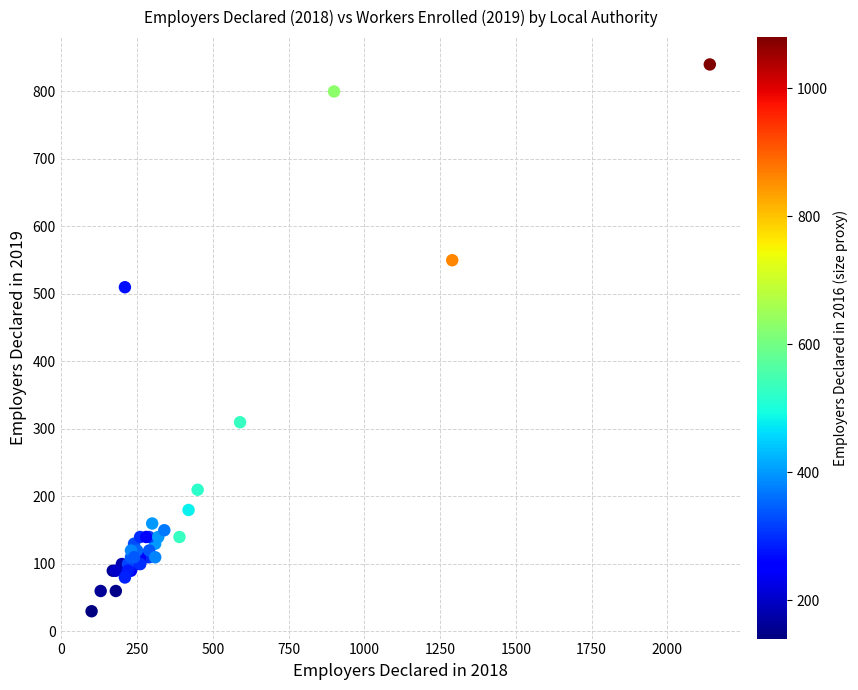

What Y value in the scatter plot is closest to 435?

510